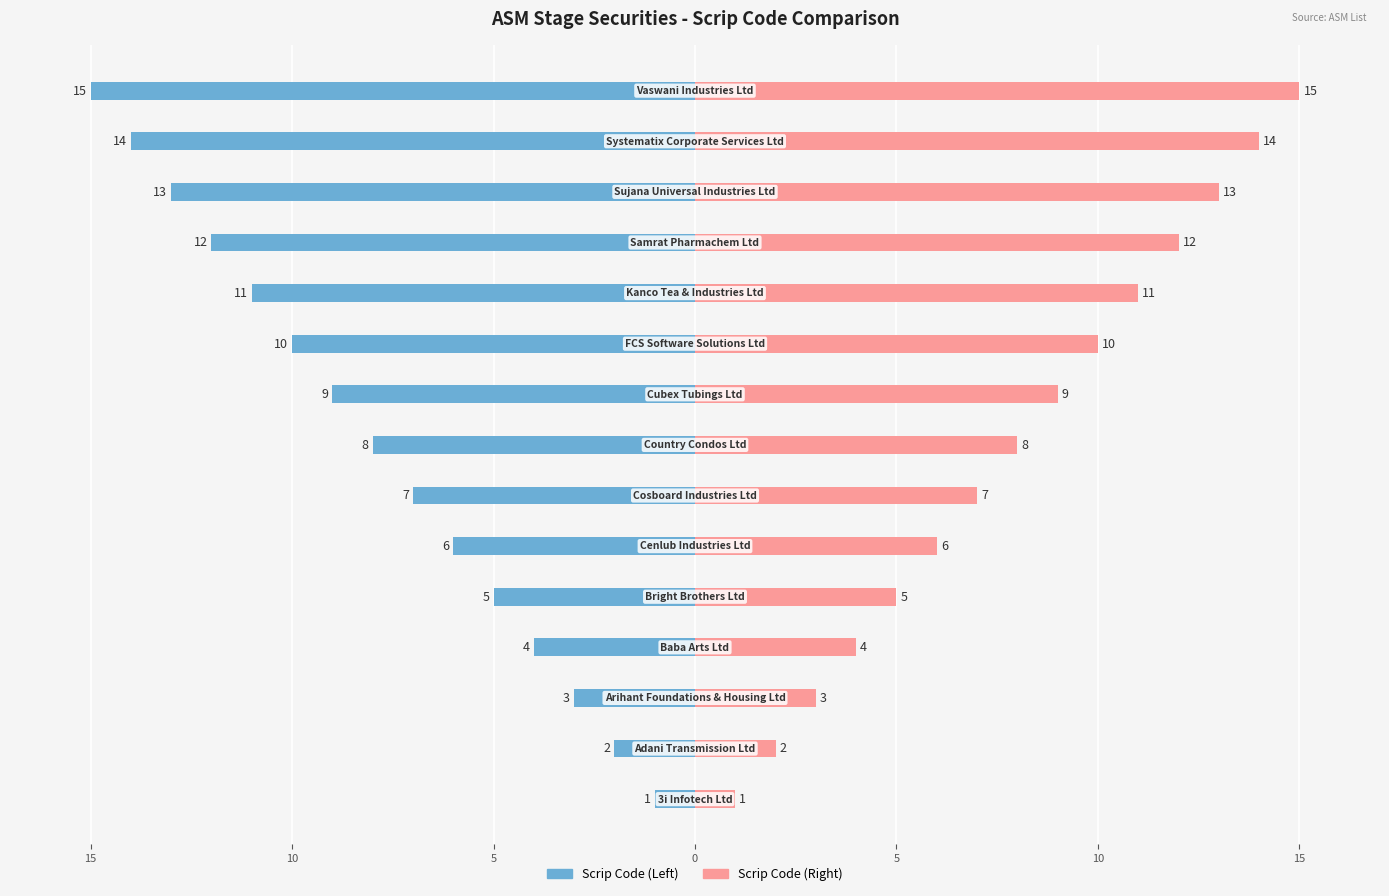

Which series has the widest spread of values?

Scrip Code (Left)